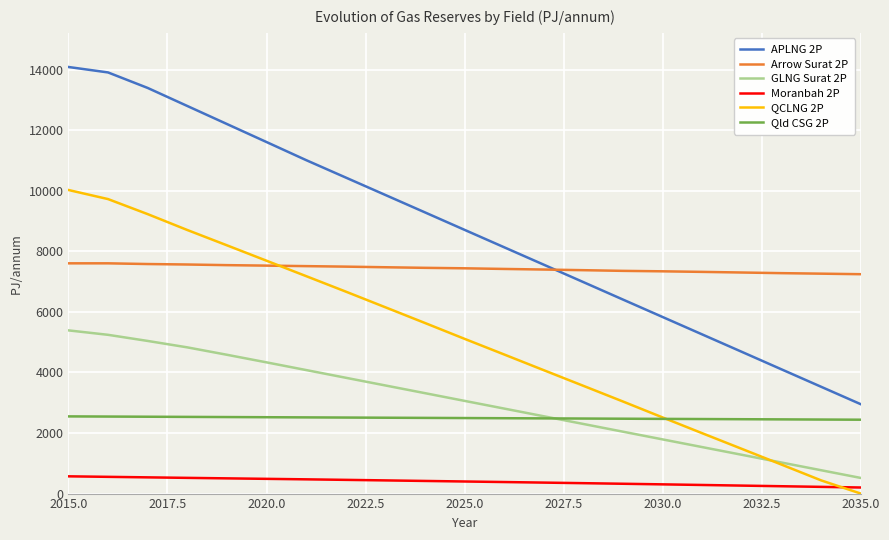

Which series has the largest range (max minus min)?

APLNG 2P